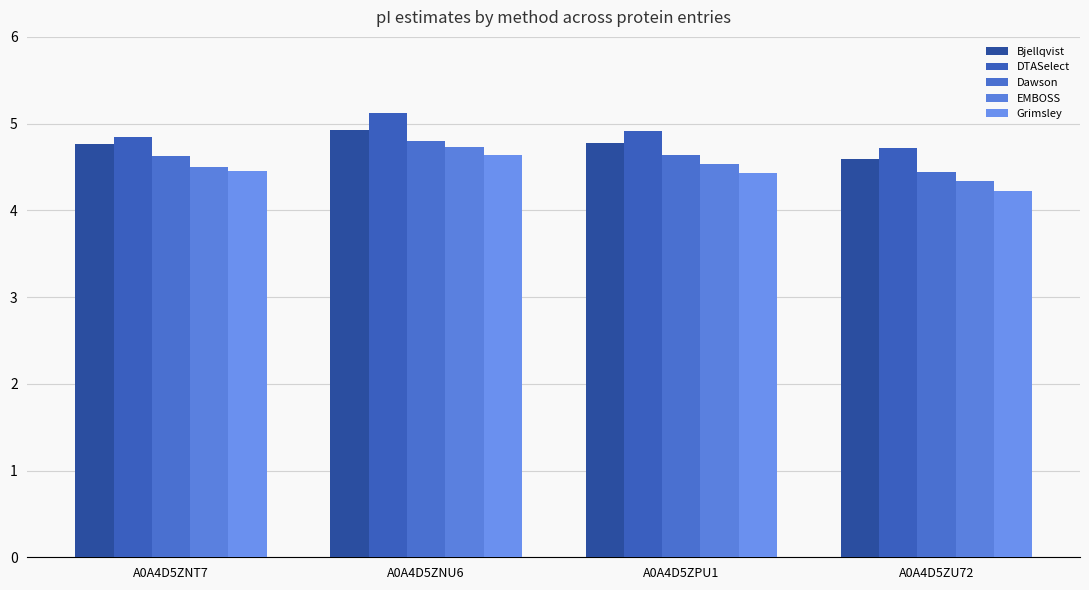

What is the difference between the second highest and minimum values in the Grimsley series?

0.2